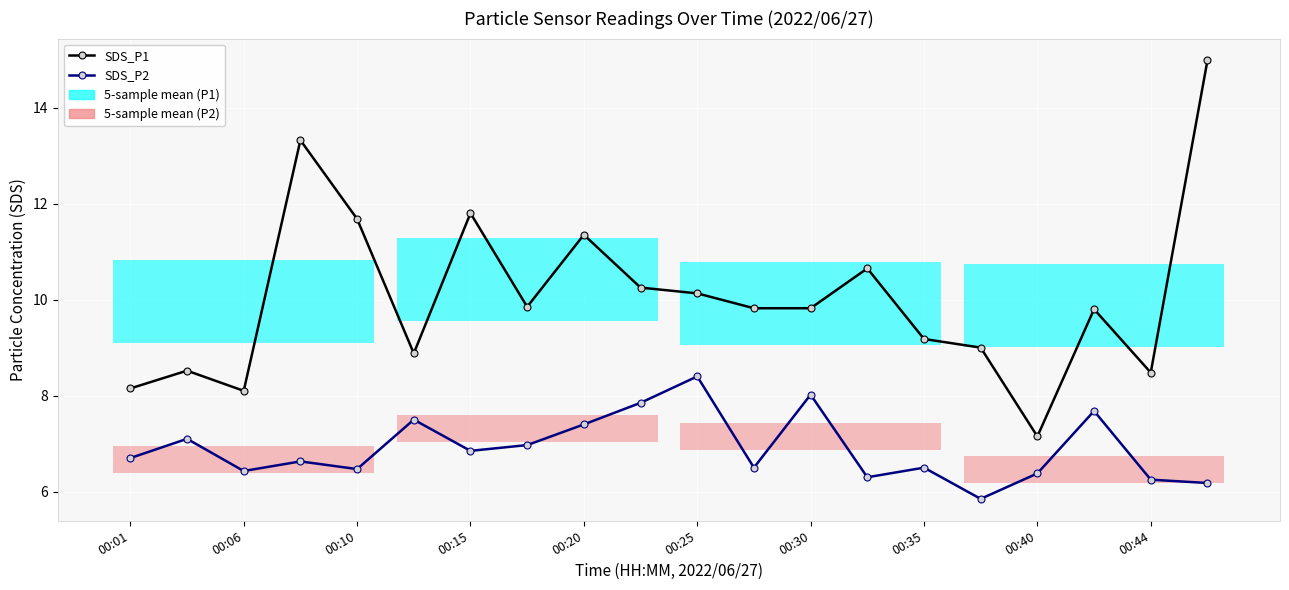

Reading left to right, what are all the values shown in this chart?

SDS_P1: 8.2	8.5	8.1	13.3	11.7	8.9	11.8	9.8	11.3	10.2	10.1	9.8	9.8	10.7	9.2	9.0	7.2	9.8	8.5	15.0
SDS_P2: 6.7	7.1	6.4	6.6	6.5	7.5	6.8	7.0	7.4	7.8	8.4	6.5	8.0	6.3	6.5	5.8	6.4	7.7	6.2	6.2